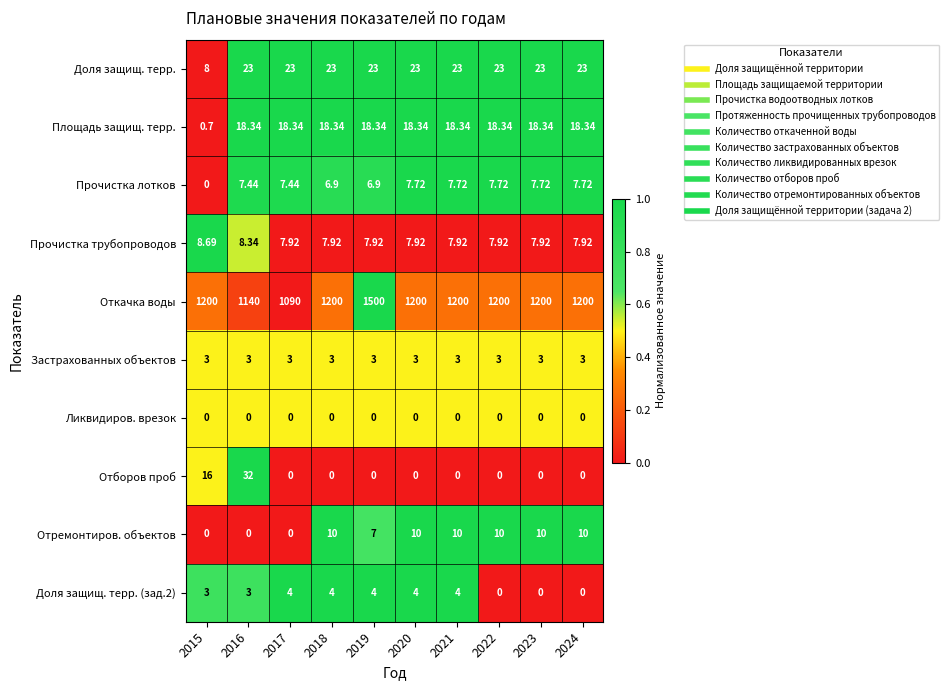

Which series has the widest spread of values?

Откачка воды